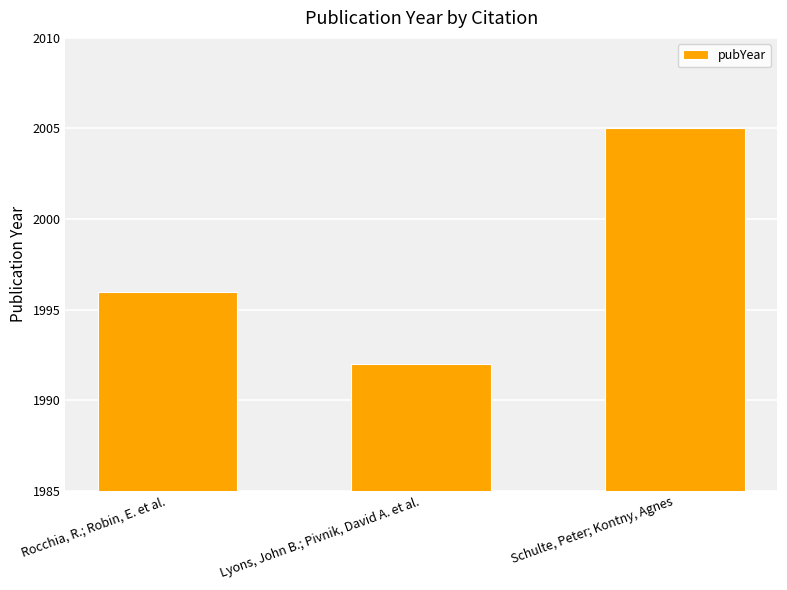

Count the values in the range 1992 to 2005.

3